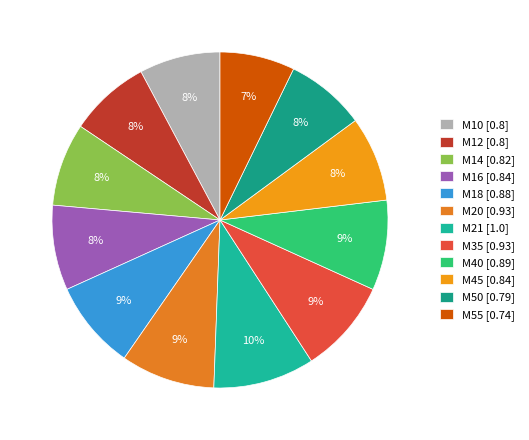

Combined, do M40 and M50 account for over 50%?

No